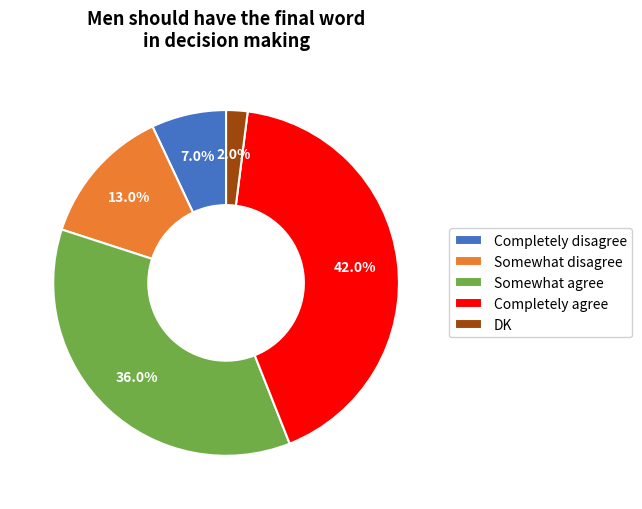

What is the largest slice in the pie chart?

Completely agree